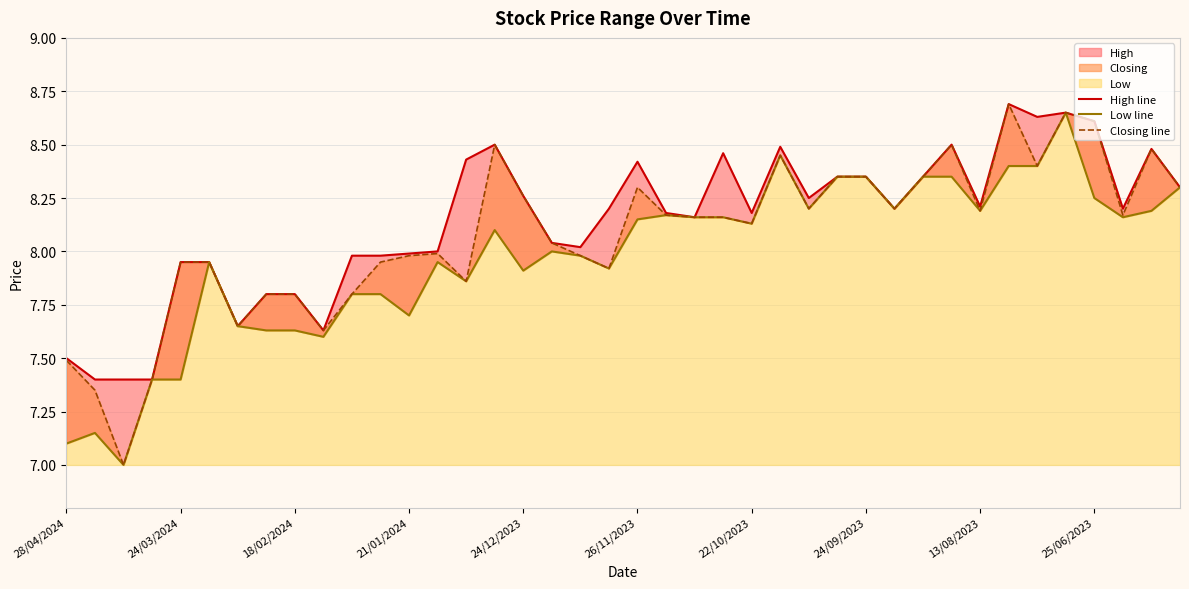

True or false: Closing line and High line cross at least once.

False